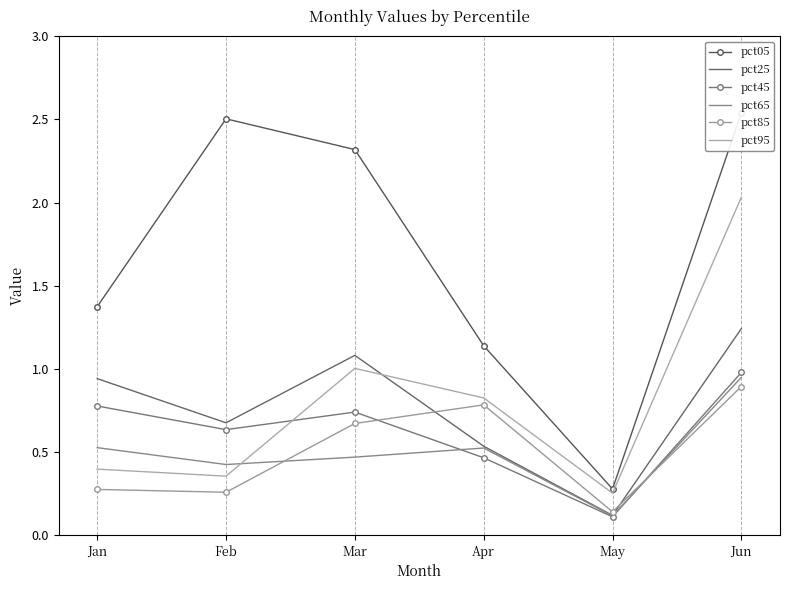

What is the sum of the pct65 values at Jan and Jun?

1.5